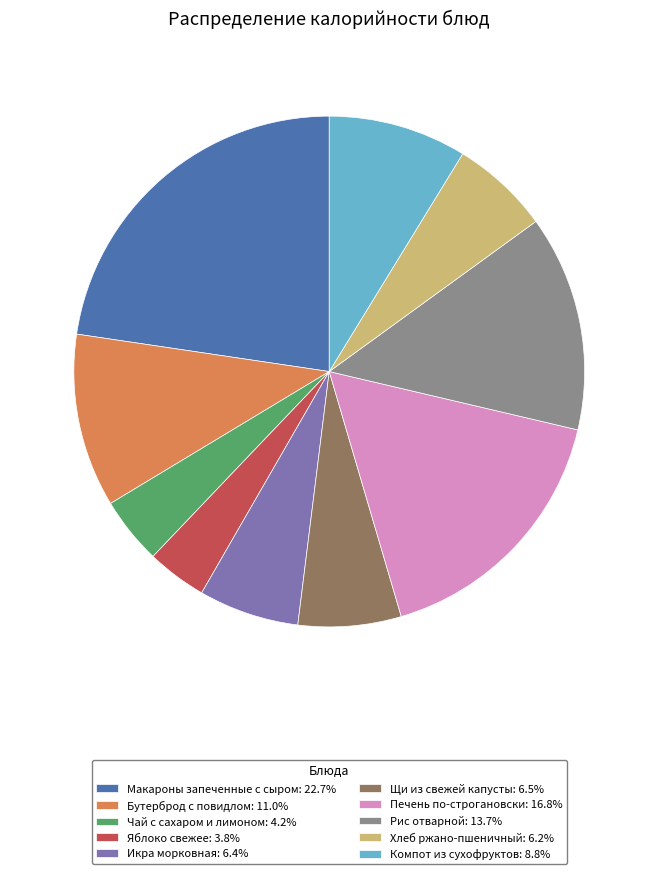

Which has a higher value, Рис отварной or Икра морковная?

Рис отварной